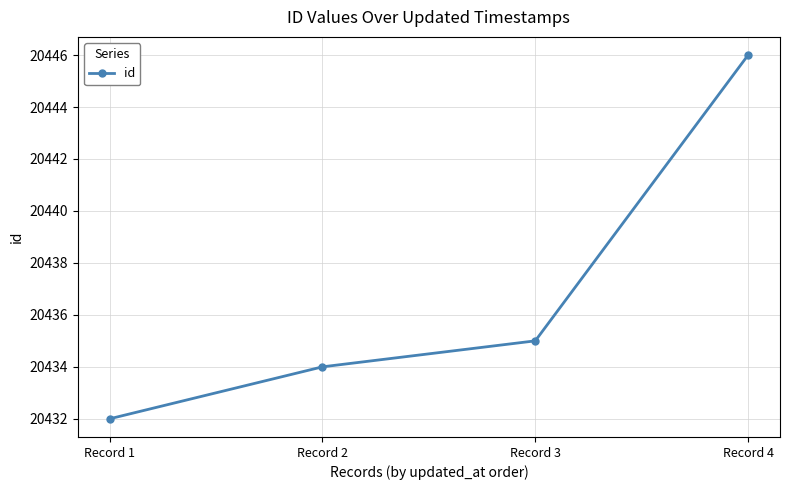

How many lines are shown in the chart?

1